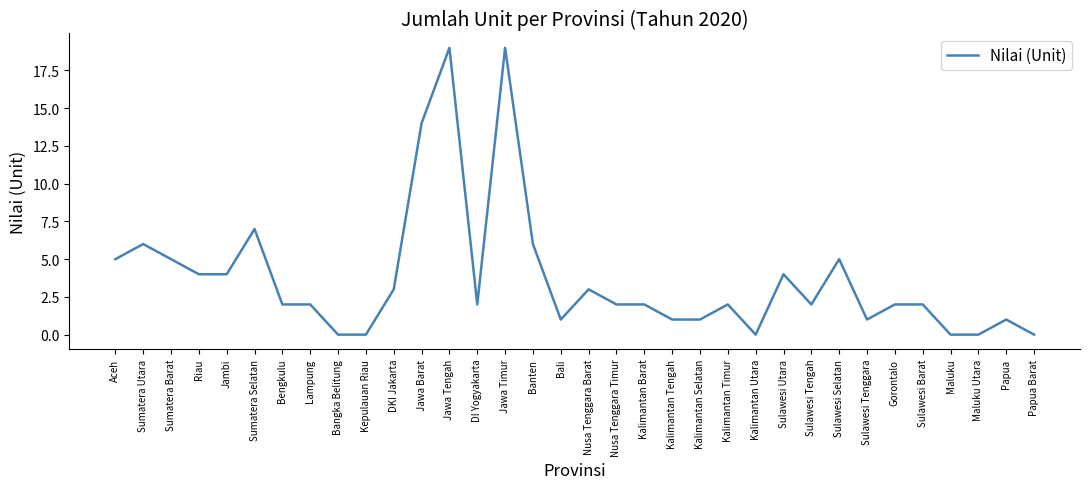

What is the difference between the values at Sulawesi Utara and Sumatera Utara?

2